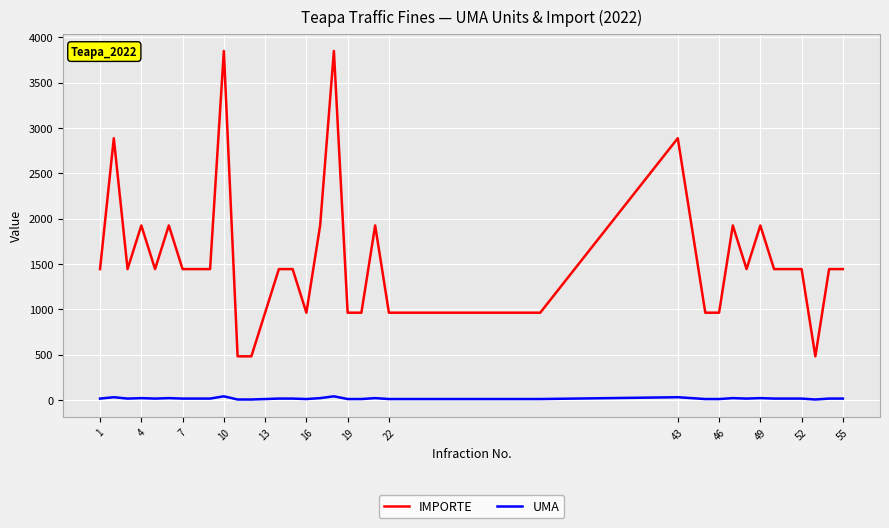

True or false: IMPORTE and UMA intersect in this chart.

False